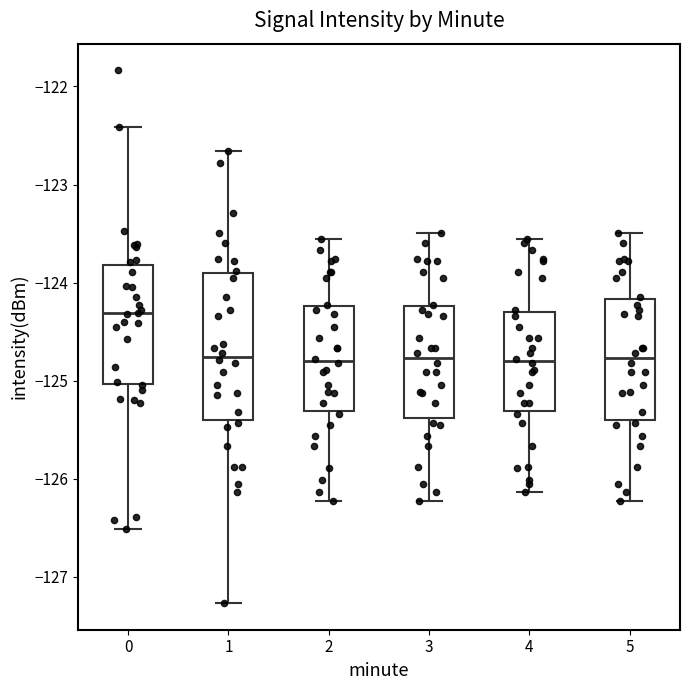

Reading left to right, transcribe this box plot: for each box, give where its median line is, the range the box spans, and where its two whiskers end, as read against the y-axis. The values are not printed on the chart, so give them approximately, as read against the axis.

0: median -124.3, box -125.0 to -123.8, whiskers -126.5 to -122.4
1: median -124.8, box -125.4 to -123.9, whiskers -127.3 to -122.7
2: median -124.8, box -125.3 to -124.2, whiskers -126.2 to -123.6
3: median -124.8, box -125.4 to -124.2, whiskers -126.2 to -123.5
4: median -124.8, box -125.3 to -124.3, whiskers -126.1 to -123.6
5: median -124.8, box -125.4 to -124.2, whiskers -126.2 to -123.5